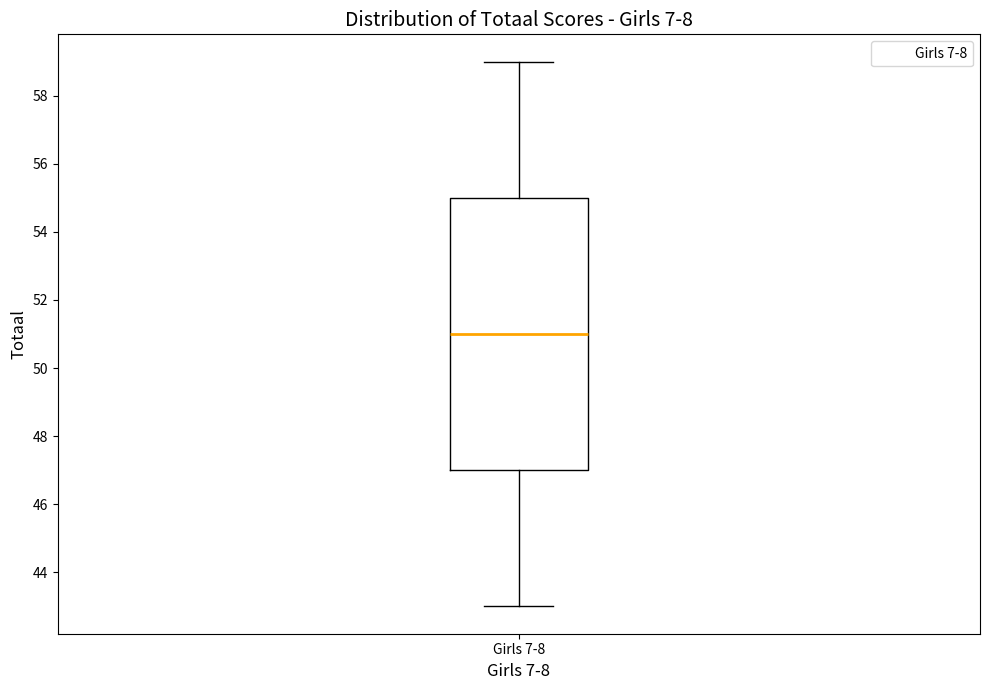

Read this box plot against the y-axis: the position of the median line, the range covered by the box, and the ends of both whiskers. The values are not printed on the chart, so give them approximately, as read against the axis.

median 51, box 47 to 55, whiskers 43 to 59